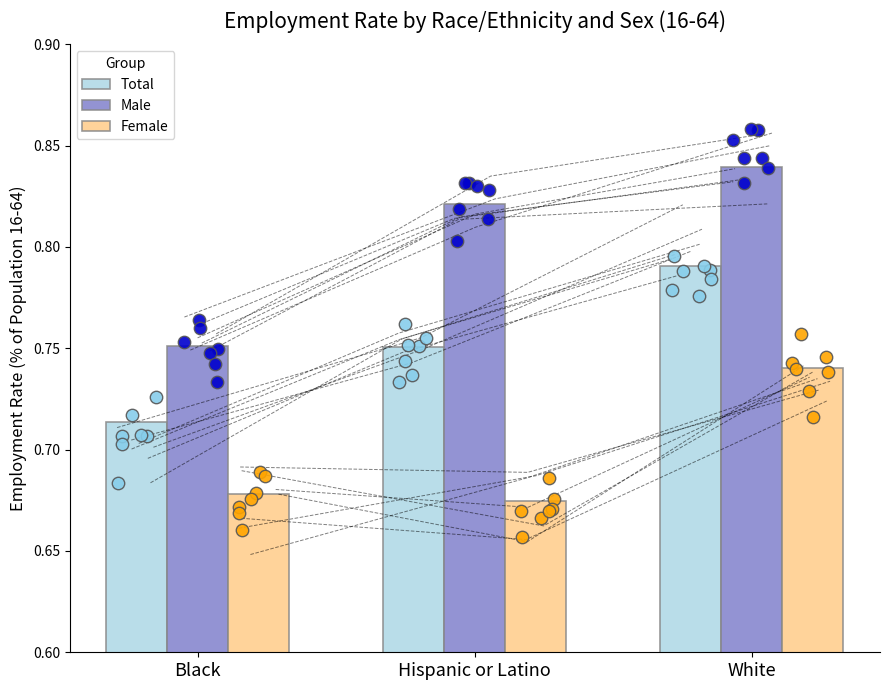

At how many categories does at least one series exceed 0?

3